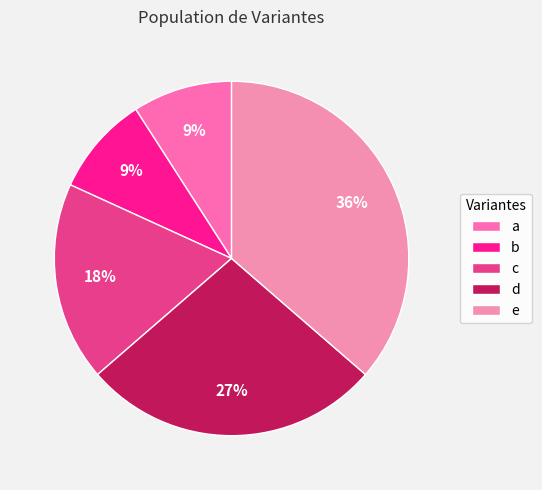

Which slice is the largest?

e